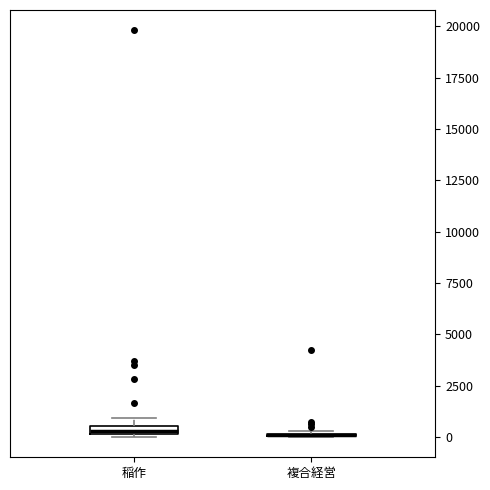

Where is the lower edge of the box for 稲作 on the y-axis? The values are not printed on the chart, so give them approximately, as read against the axis.

0